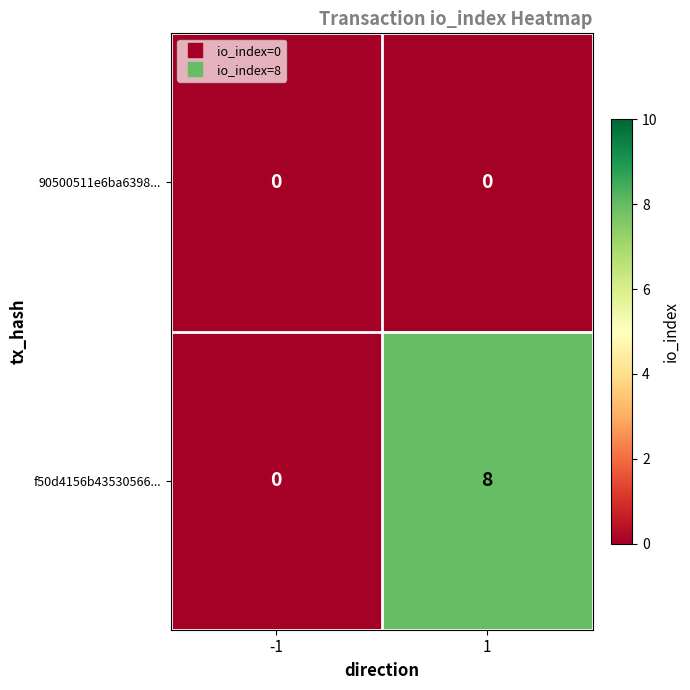

At 1, list the series in order from largest to smallest.

f50d4156b43530566..., 90500511e6ba6398...